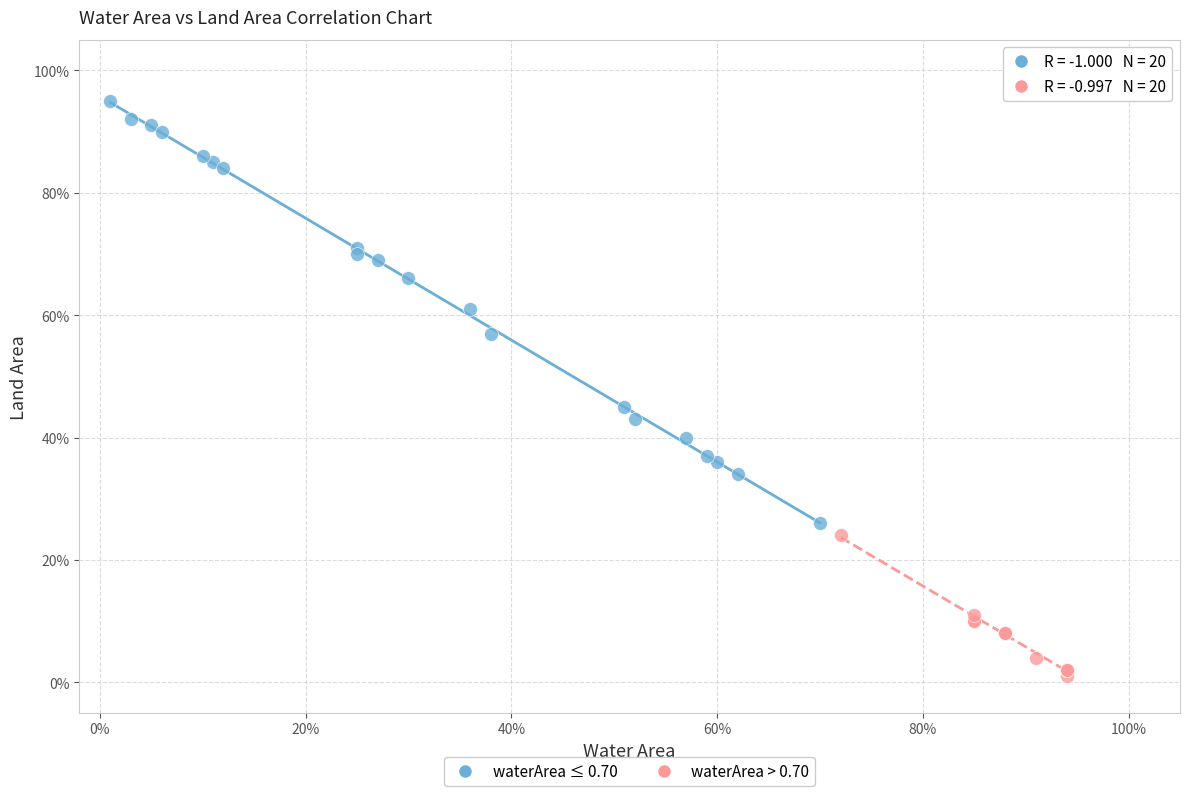

What are all the series names shown in the legend?

waterArea ≤ 0.70, waterArea > 0.70